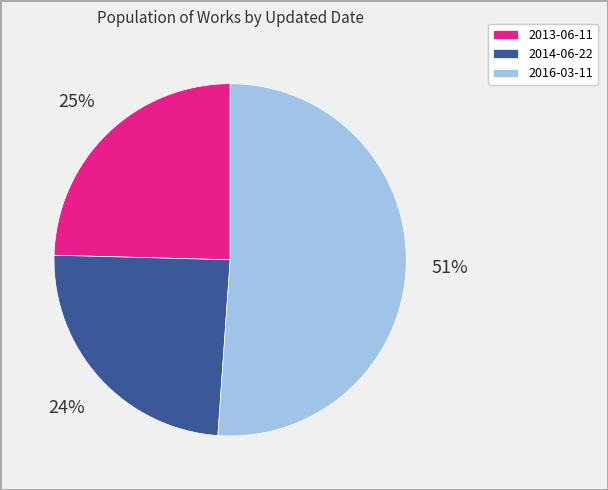

Is the sum of 2016-03-11 and 2014-06-22 greater than half?

Yes